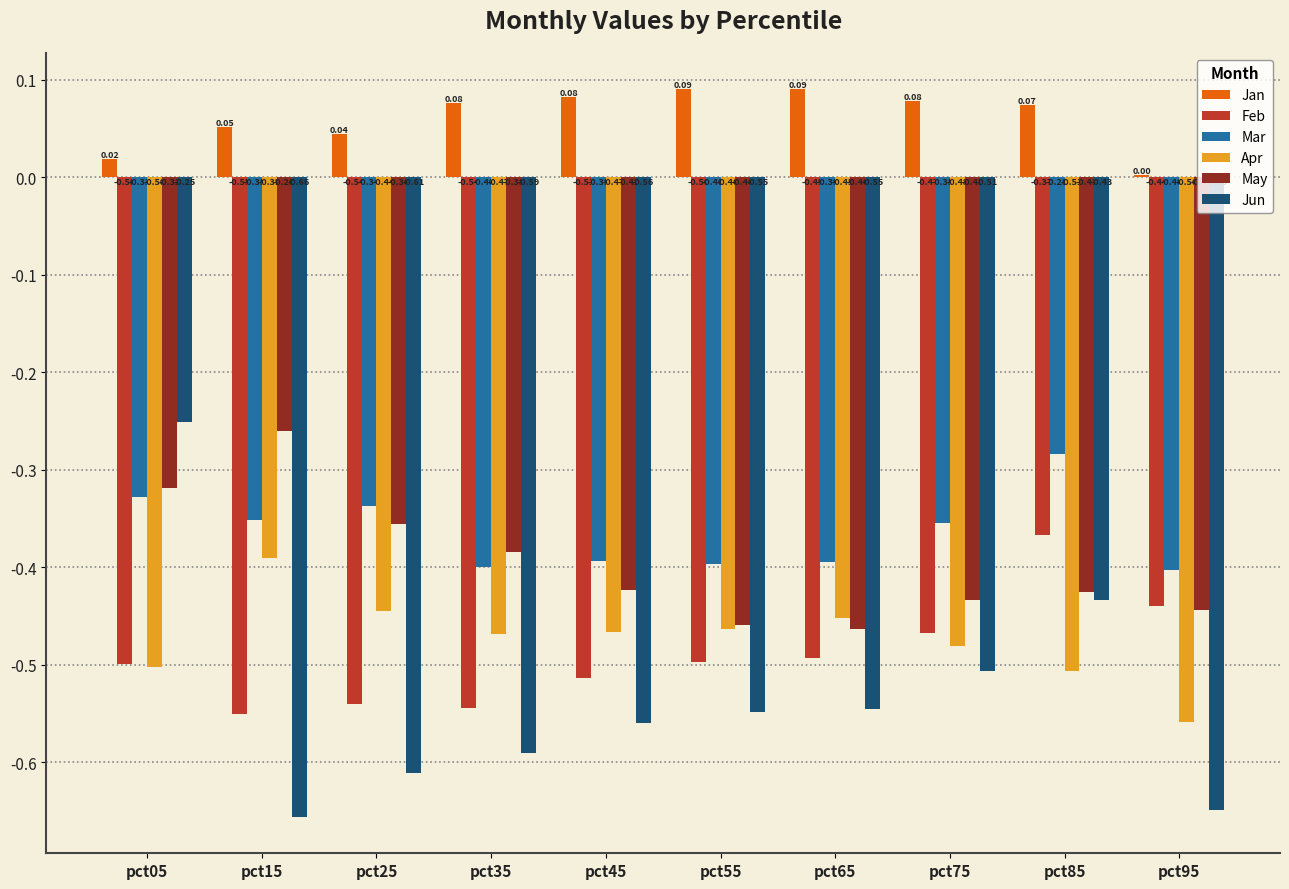

How many groups of bars are there?

10